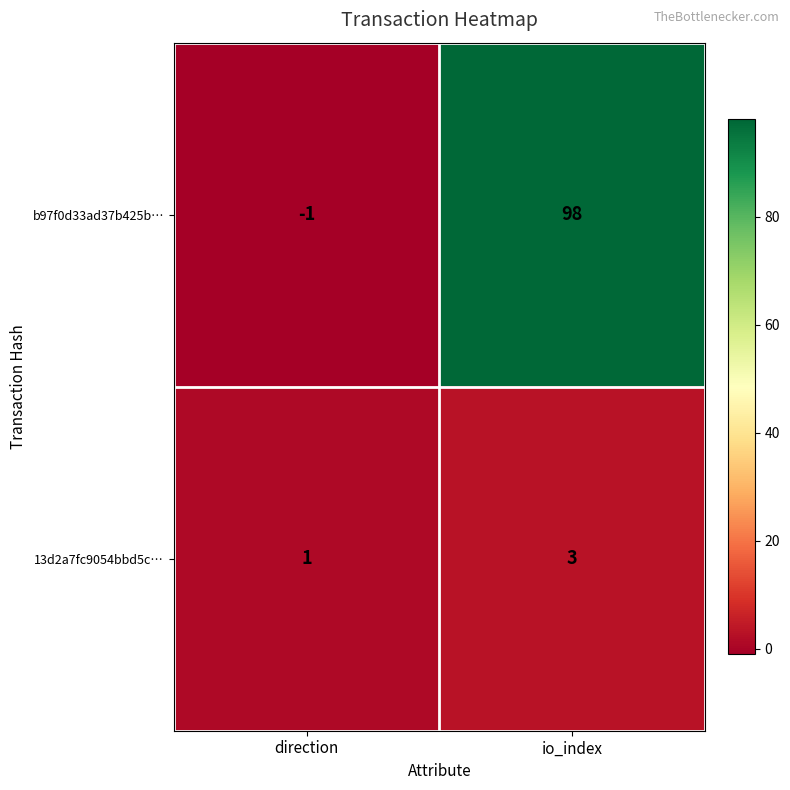

What value does the b97f0d33ad37b425b… series have at io_index?

98